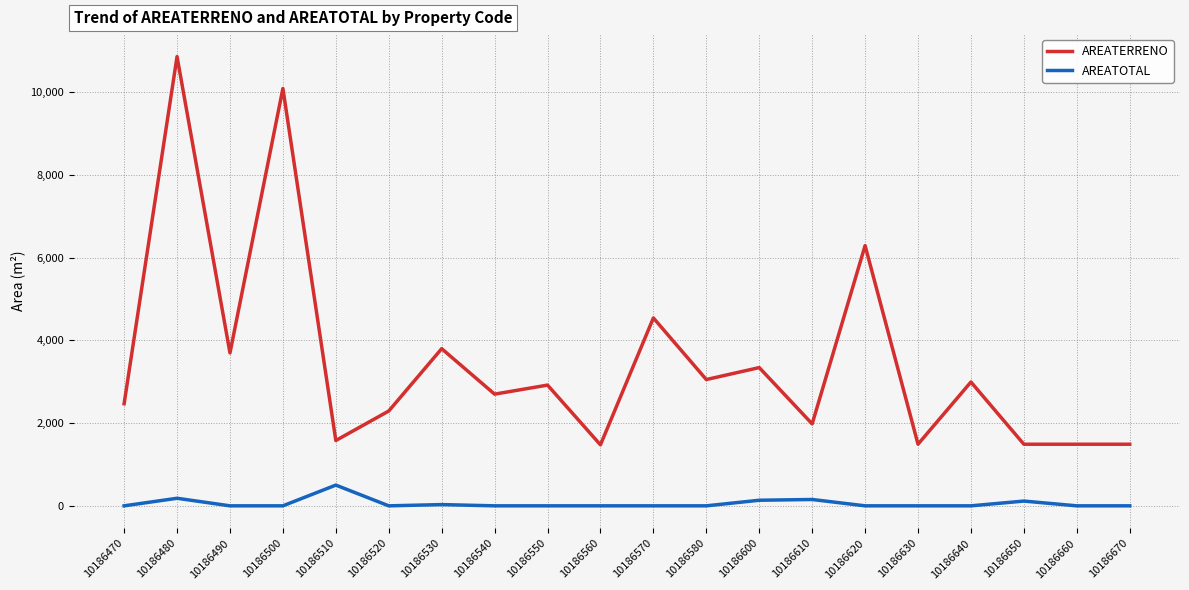

At which category does AREATERRENO reach its first local valley?

10186490